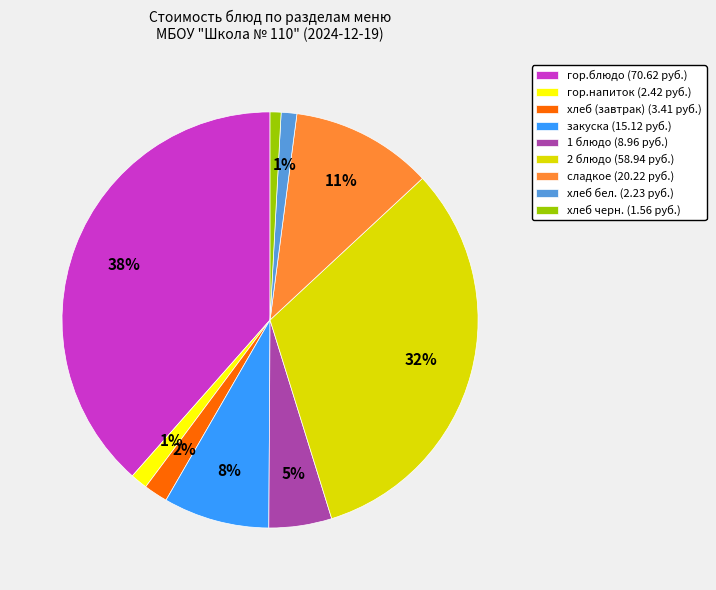

Combined, do закуска (15.12 руб.) and 2 блюдо (58.94 руб.) account for over 50%?

No